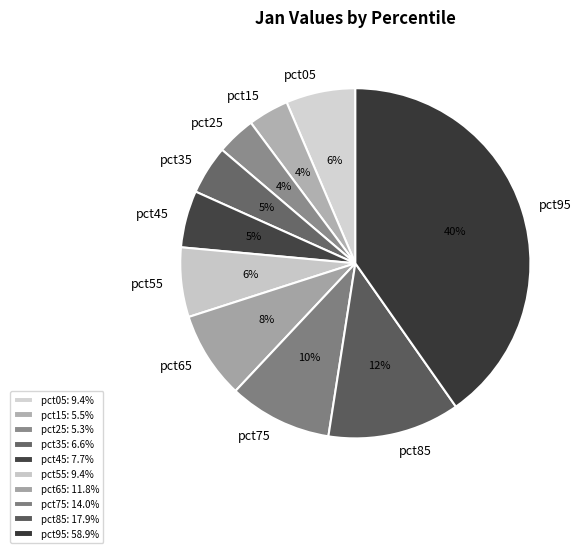

Which category has the biggest portion of the pie?

pct95